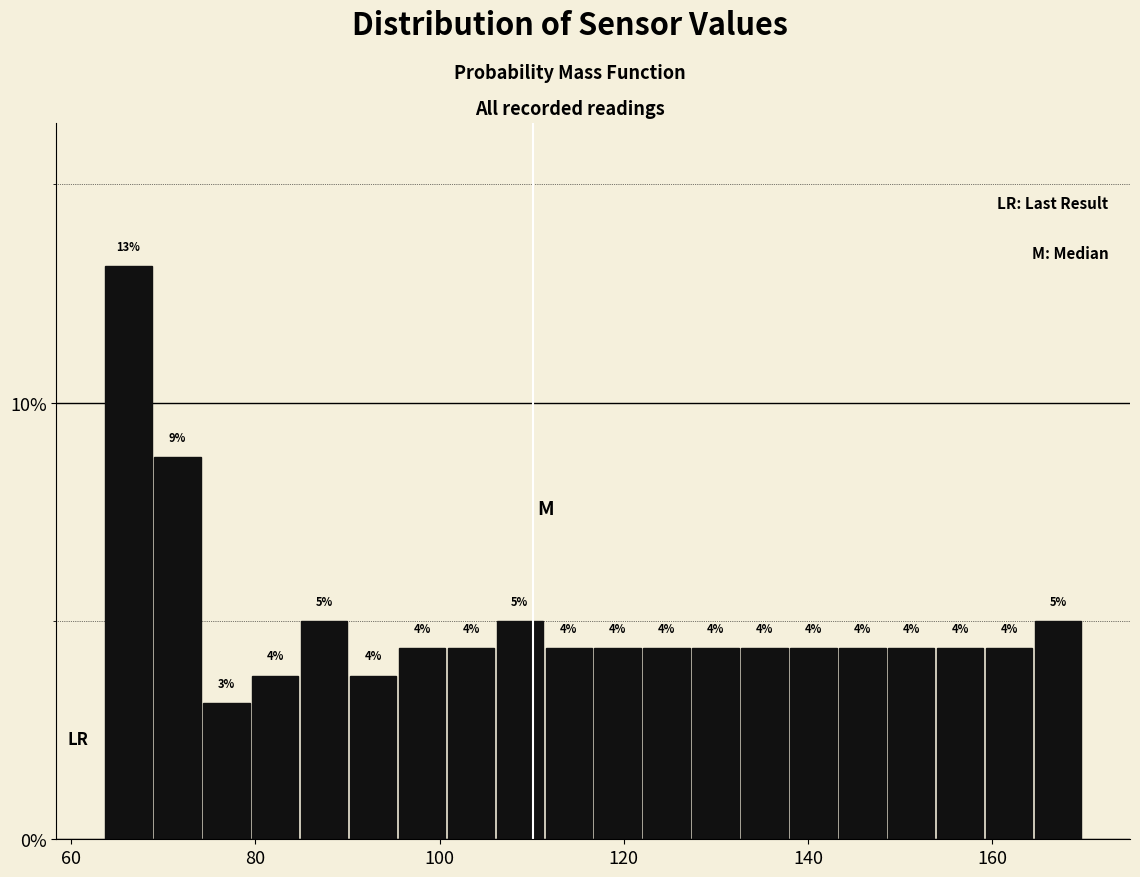

Around what value on the x-axis is the tallest bar? Give the approximate position of its centre, as read against the axis.

66